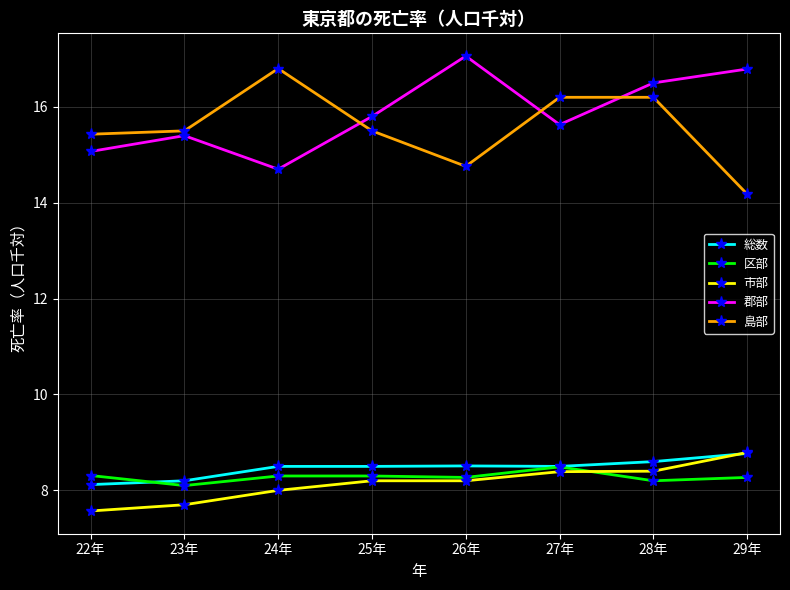

True or false: 区部 and 郡部 cross at least once.

False